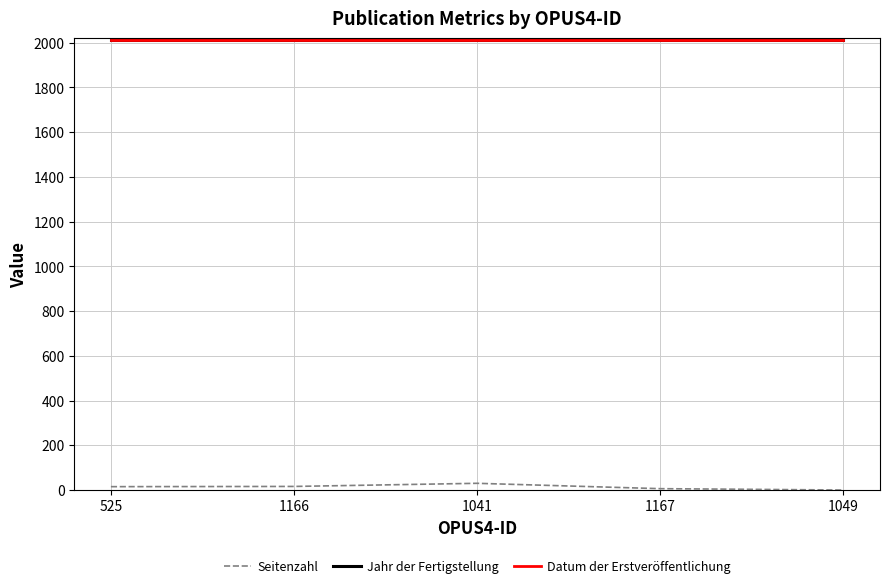

Reading right to left, extract all data points from this chart.

Seitenzahl: 0	6	30	16	15
Jahr der Fertigstellung: 2014	2014	2014	2014	2014
Datum der Erstveröffentlichung: 2014	2014	2014	2014	2014